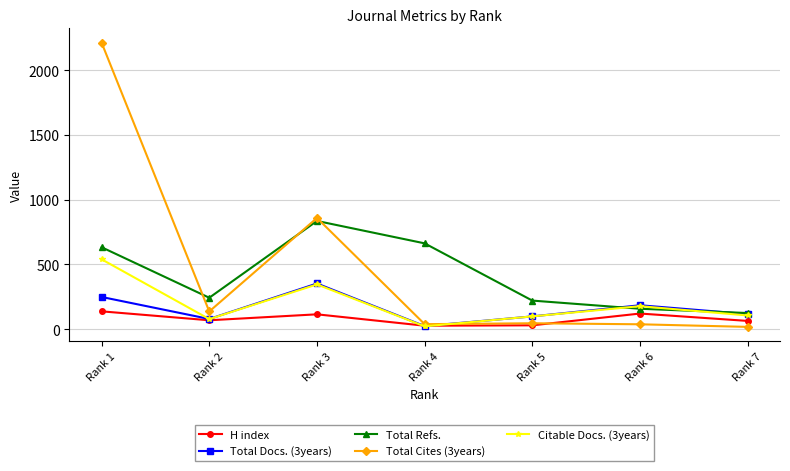

Rank the series by their maximum value, from lowest to highest.

H index, Total Docs. (3years), Citable Docs. (3years), Total Refs., Total Cites (3years)